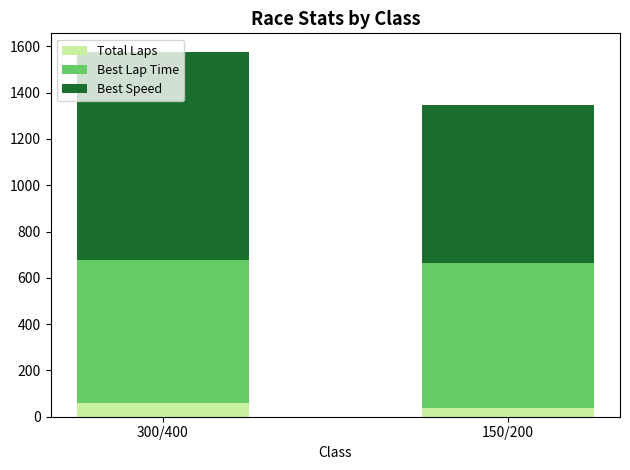

What is the average value of the Total Laps series?

48.5